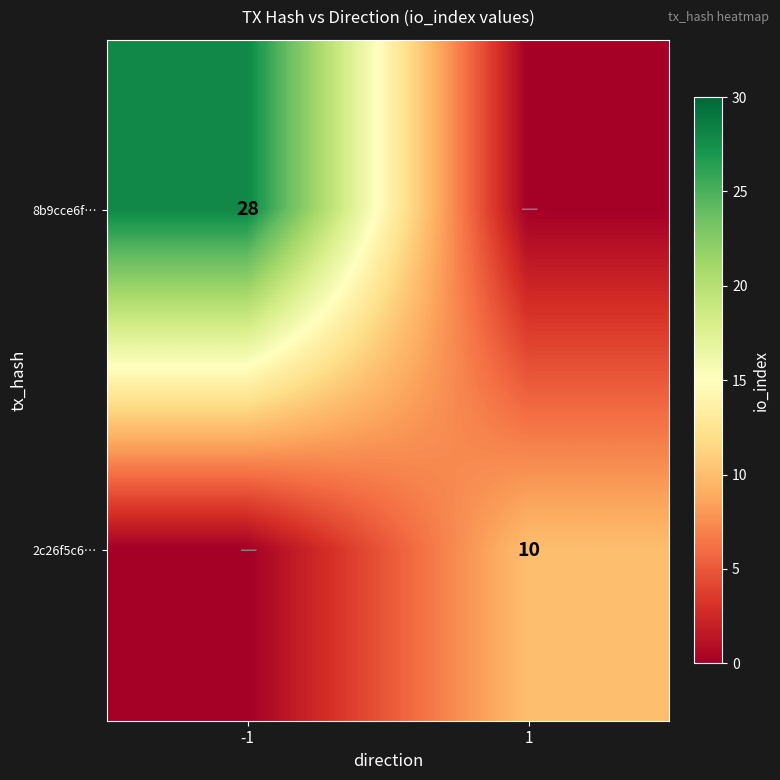

True or false: 2c26f5c6… has a value of 10 at 1.

True